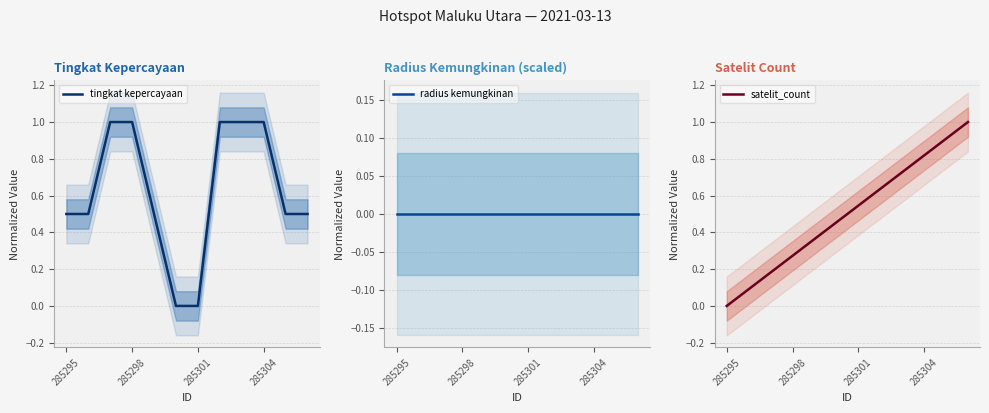

What is the spread (max minus min) of values at 10?

0.9